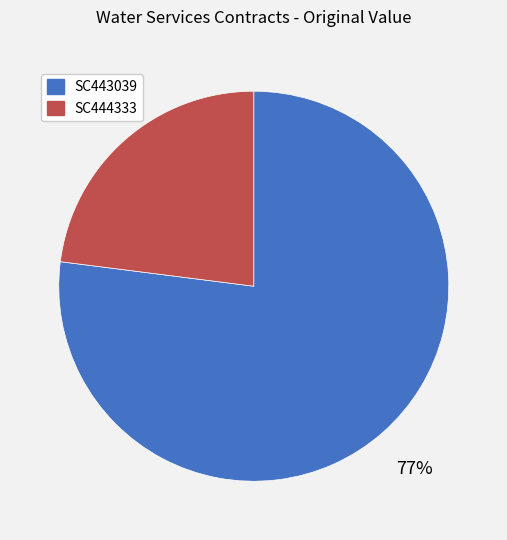

Approximately how many times larger is the value at SC443039 compared to SC444333?

3.3